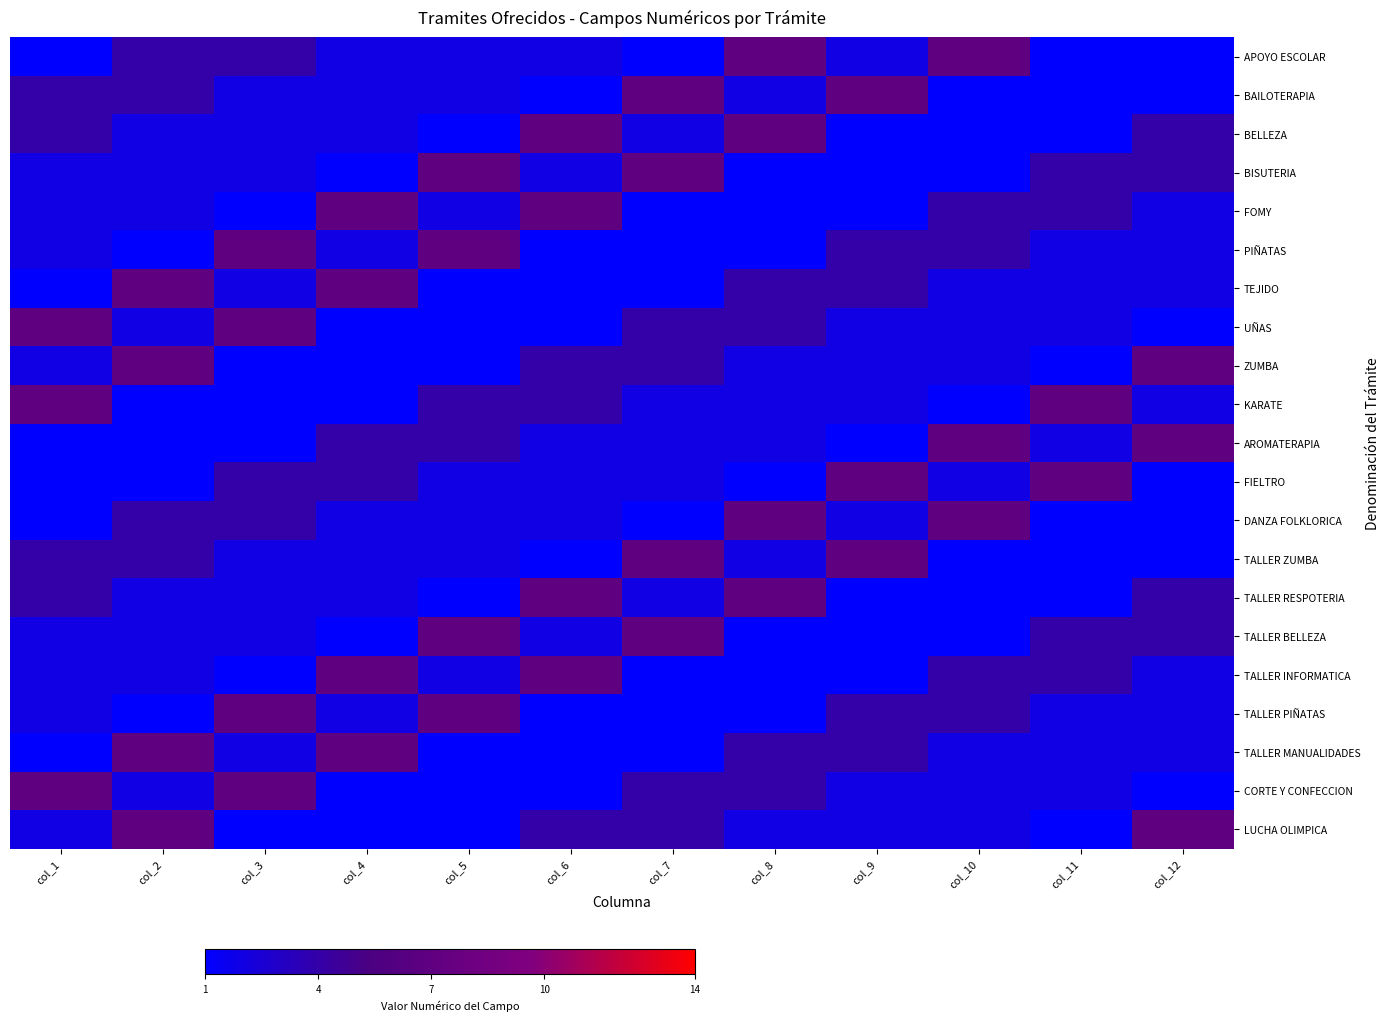

At col_3, list the series in order from smallest to largest.

FOMY, ZUMBA, KARATE, AROMATERAPIA, TALLER INFORMATICA, LUCHA OLIMPICA, BAILOTERAPIA, BELLEZA, BISUTERIA, TEJIDO, TALLER ZUMBA, TALLER RESPOTERIA, TALLER BELLEZA, TALLER MANUALIDADES, APOYO ESCOLAR, FIELTRO, DANZA FOLKLORICA, PIÑATAS, UÑAS, TALLER PIÑATAS, CORTE Y CONFECCION